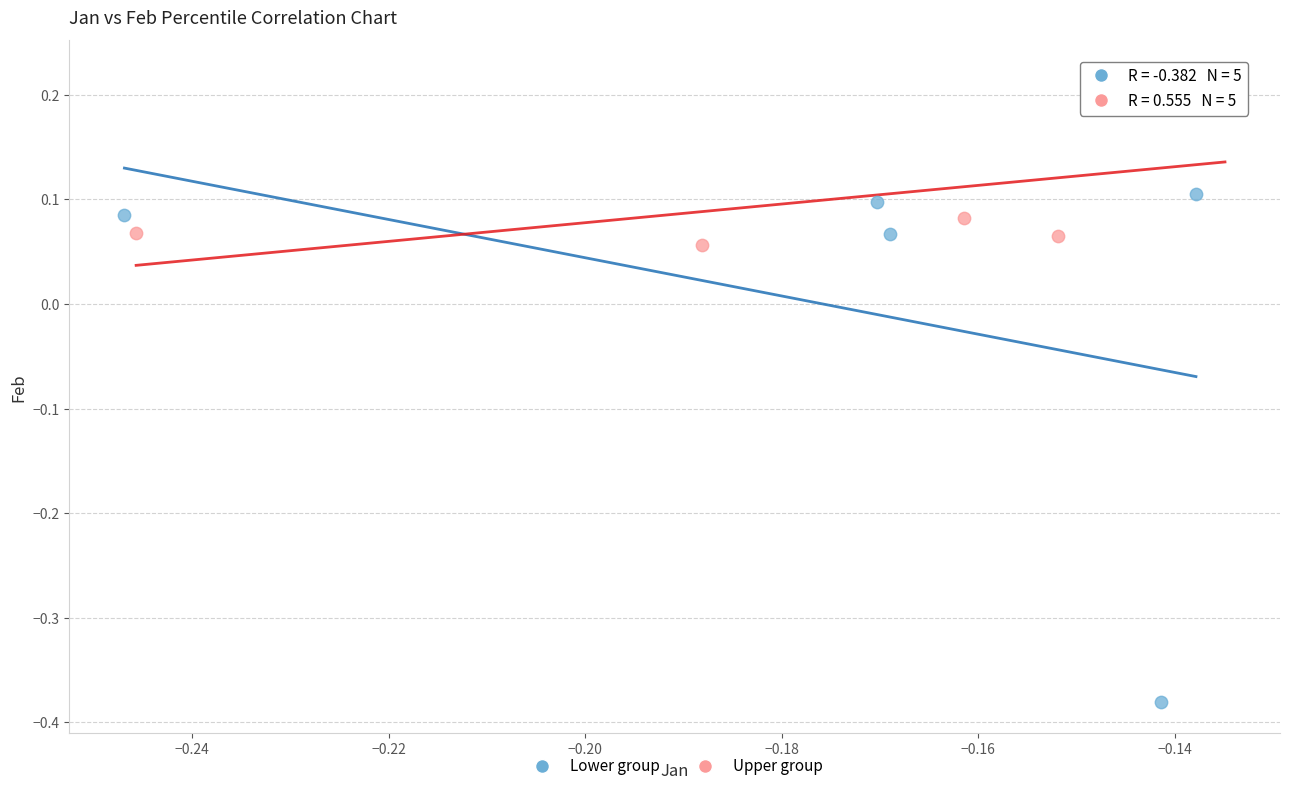

Which series contains the lowest Y value?

Lower group